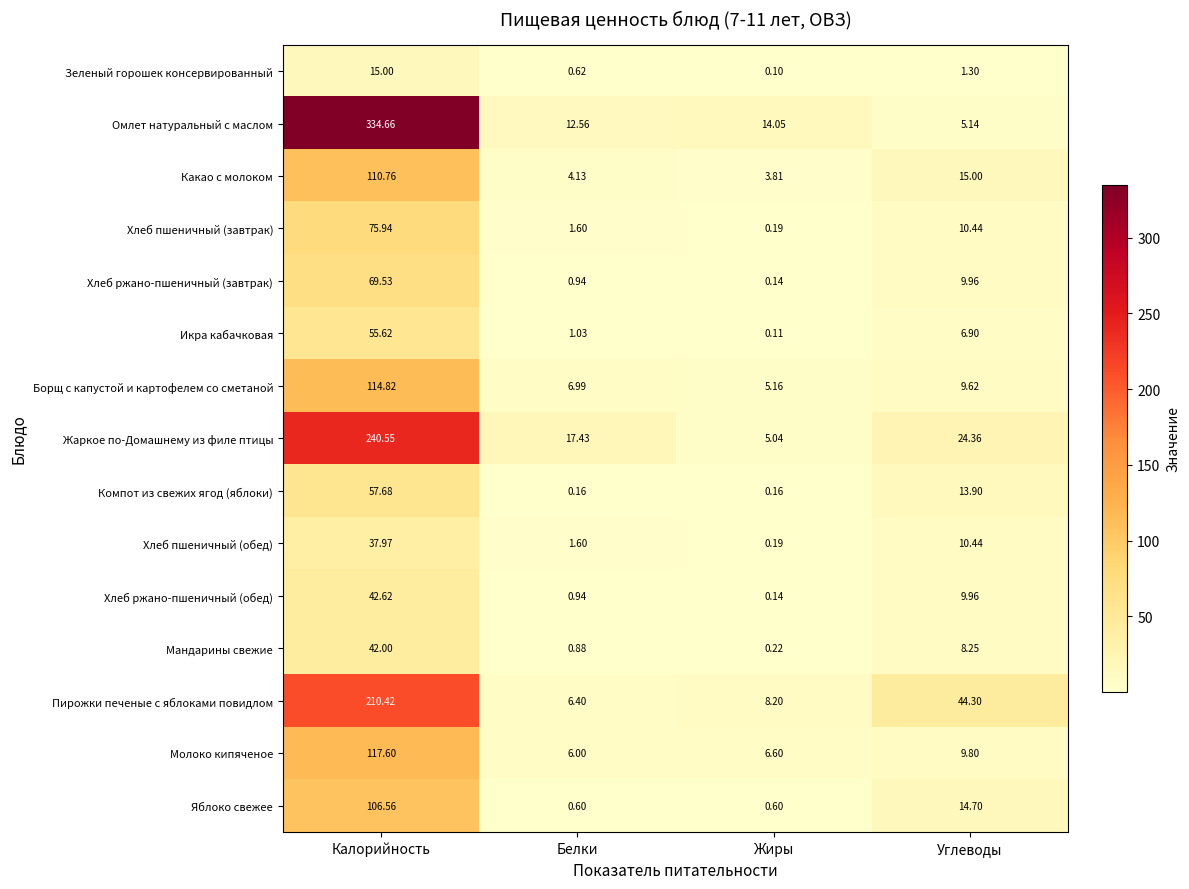

What is the total value across all series at Углеводы?

194.1